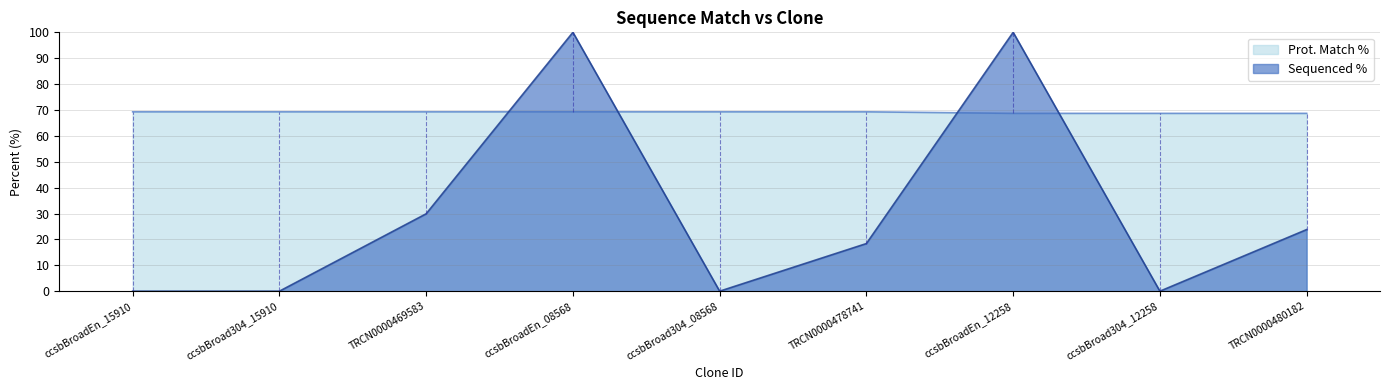

List the labels in order of Prot. Match % value, largest first.

ccsbBroadEn_15910, ccsbBroad304_15910, TRCN0000469583, ccsbBroadEn_08568, ccsbBroad304_08568, TRCN0000478741, ccsbBroadEn_12258, ccsbBroad304_12258, TRCN0000480182